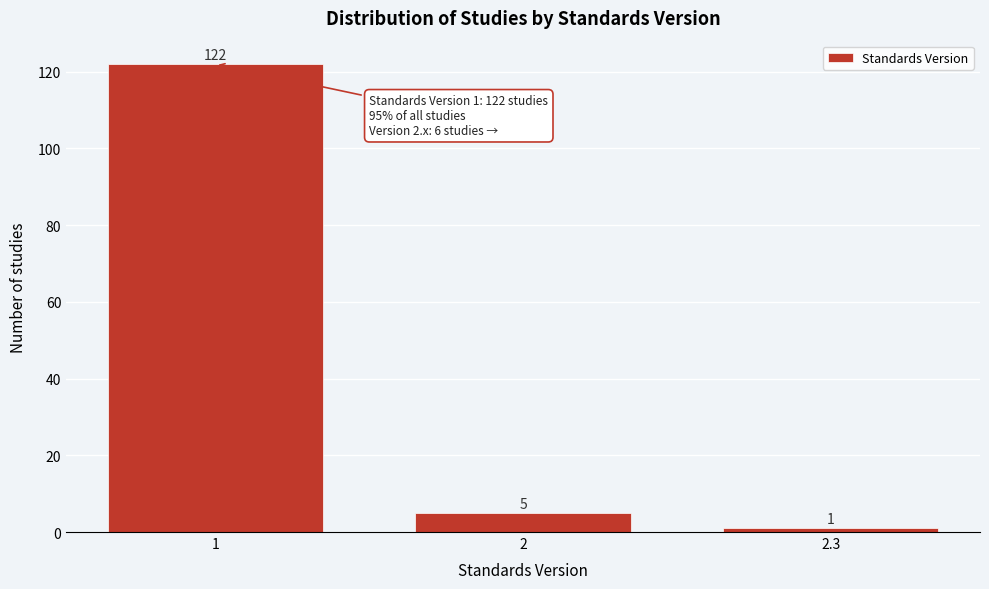

Reading right to left, transcribe all the data shown in this chart.

2.3=1	2=5	1=122